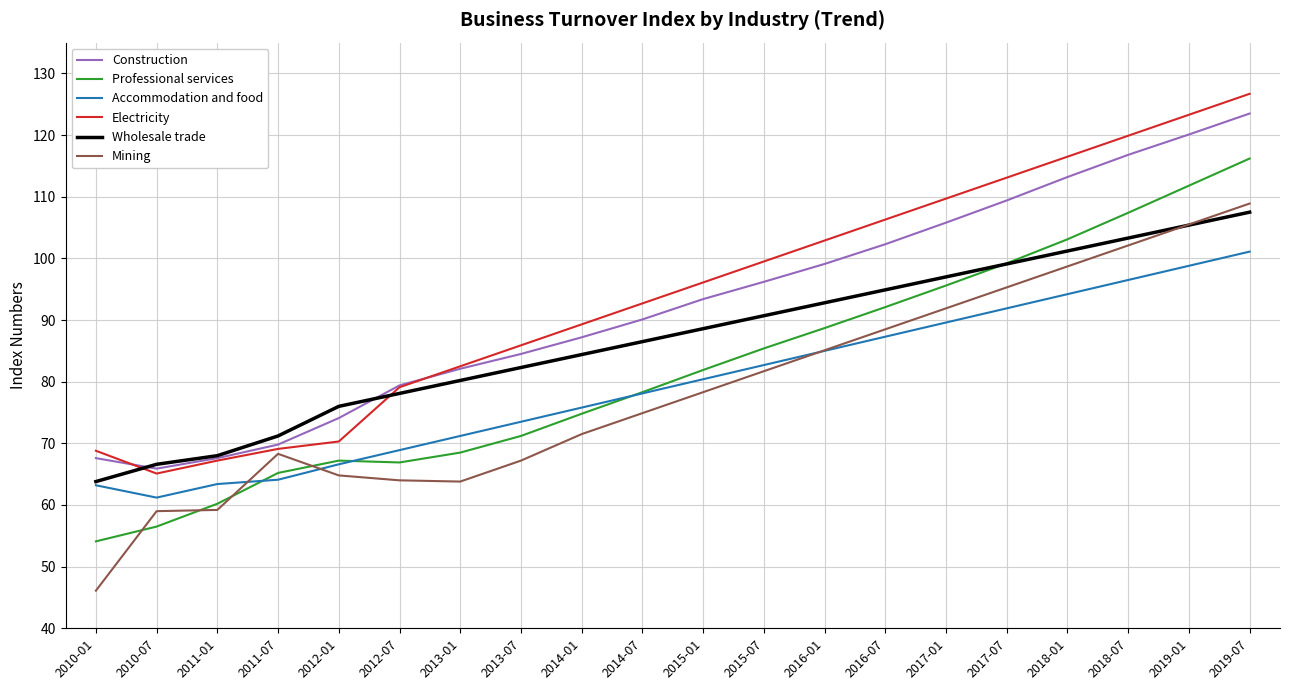

Which series has the largest total across all categories?

Electricity